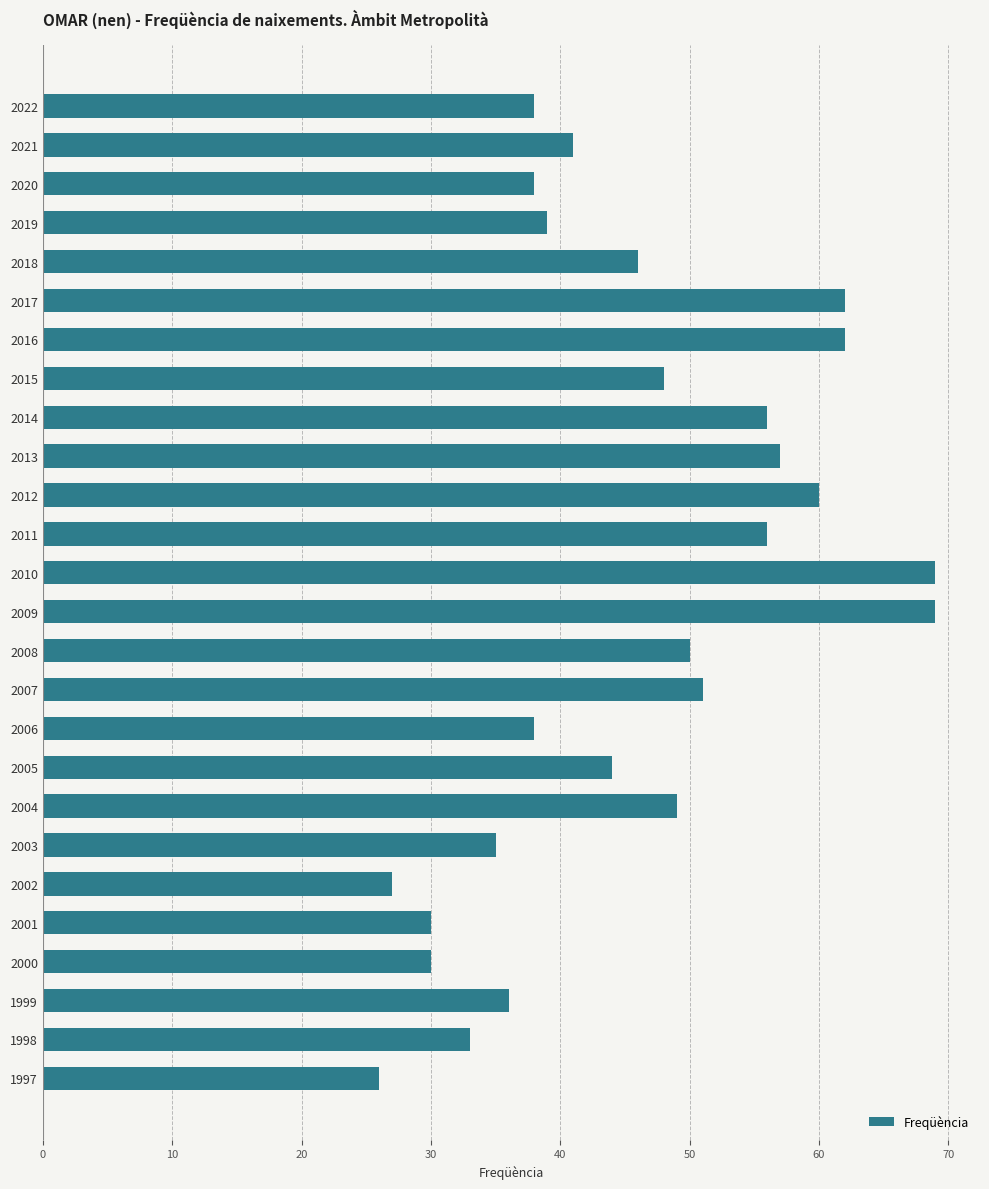

The chart shows a value of 62 at 2016. True or false?

True